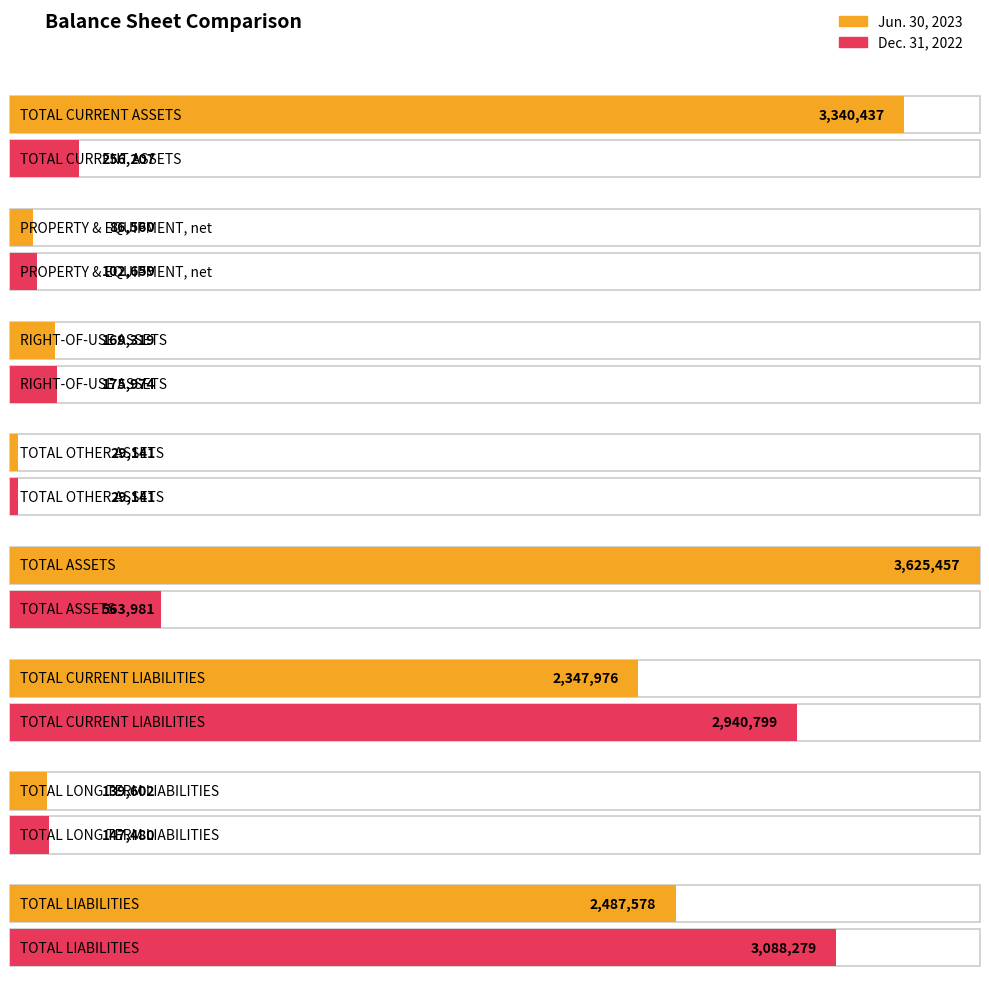

What is the difference between the Jun. 30, 2023 values at TOTAL CURRENT LIABILITIES and TOTAL OTHER ASSETS?

2318835